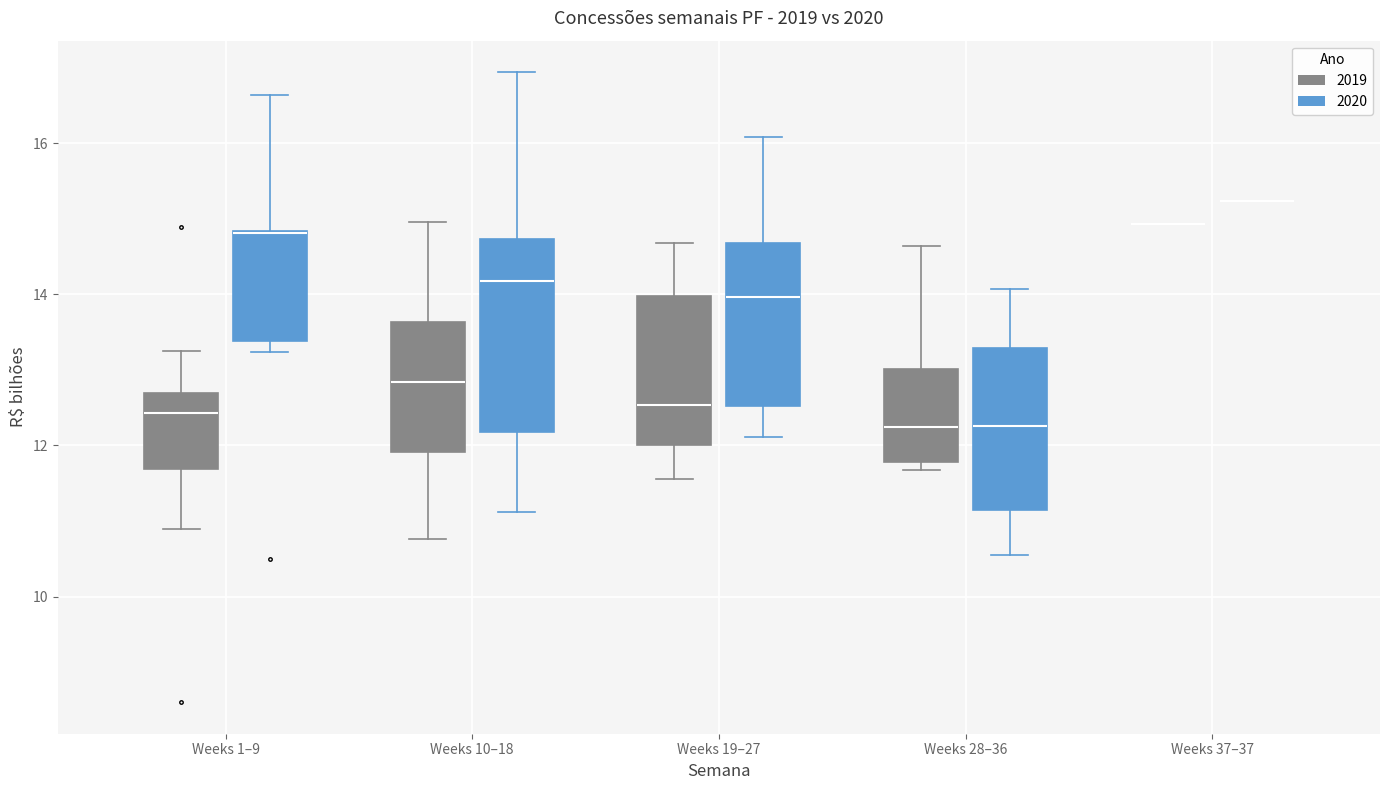

Which box is the tallest, from its lower edge to its upper edge?

Weeks 10–18 (2020)